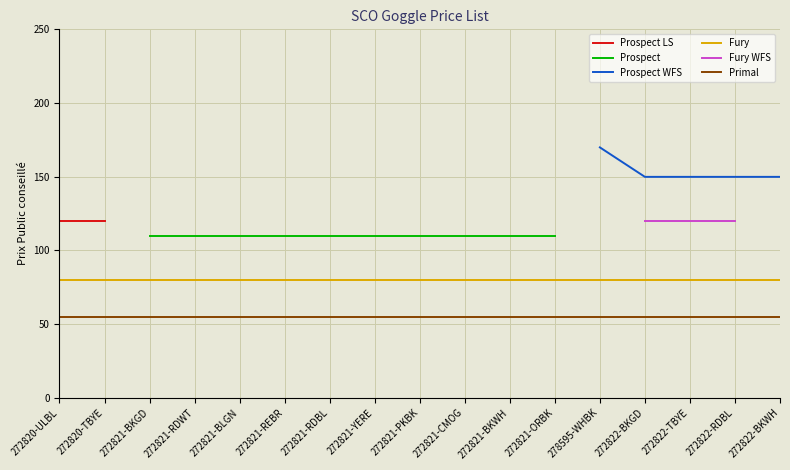

What is the minimum value for Primal?

54.9